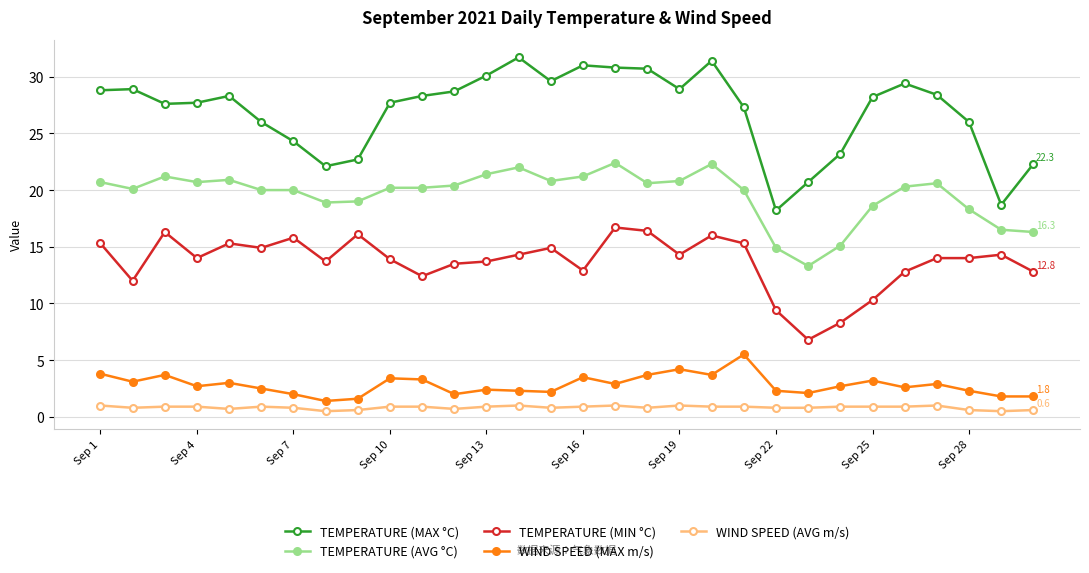

What is the maximum value shown in the chart?

31.7